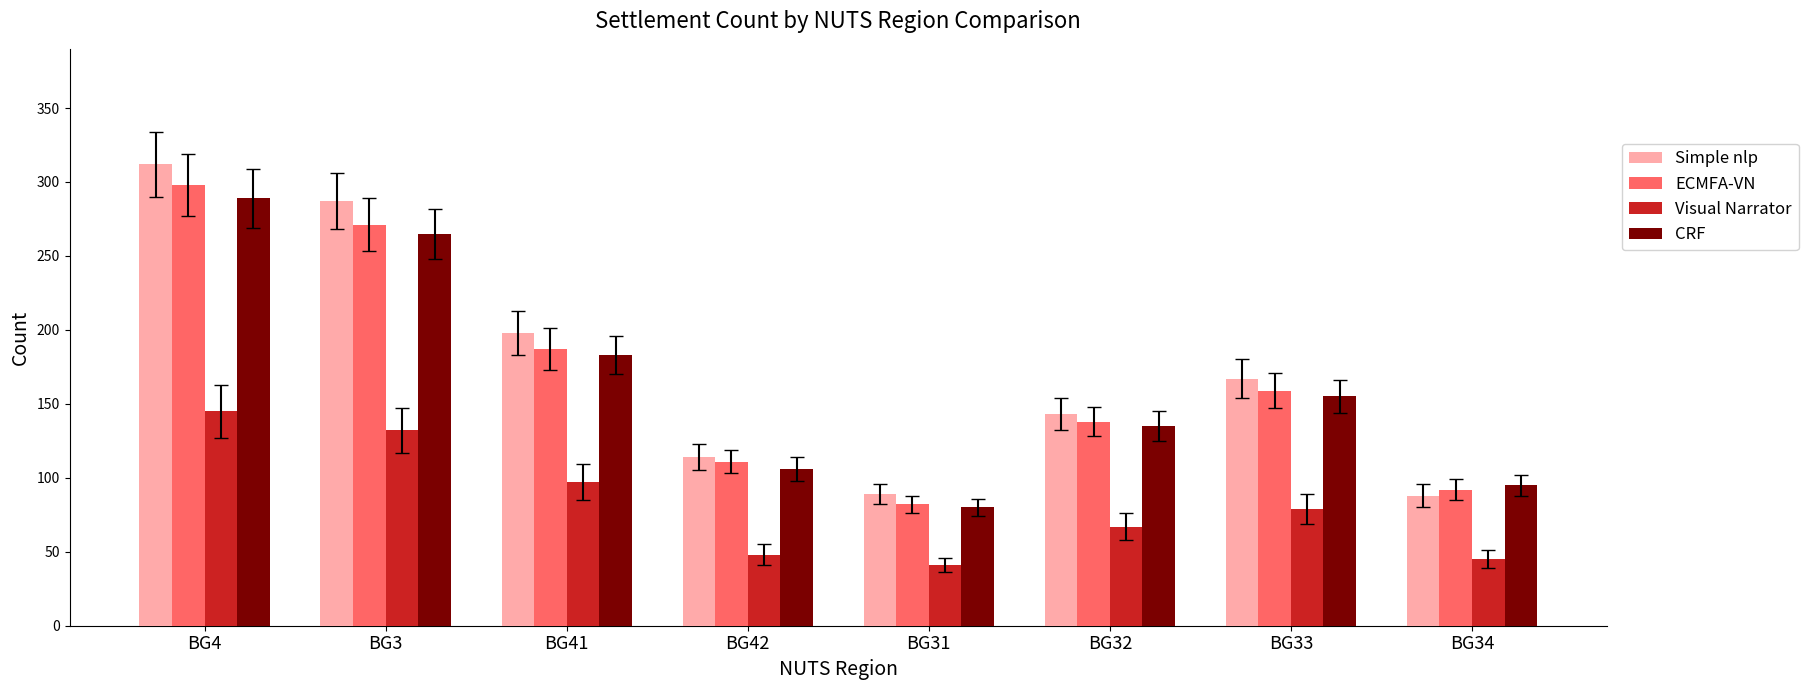

Which label corresponds to the smallest value in the chart?

BG31